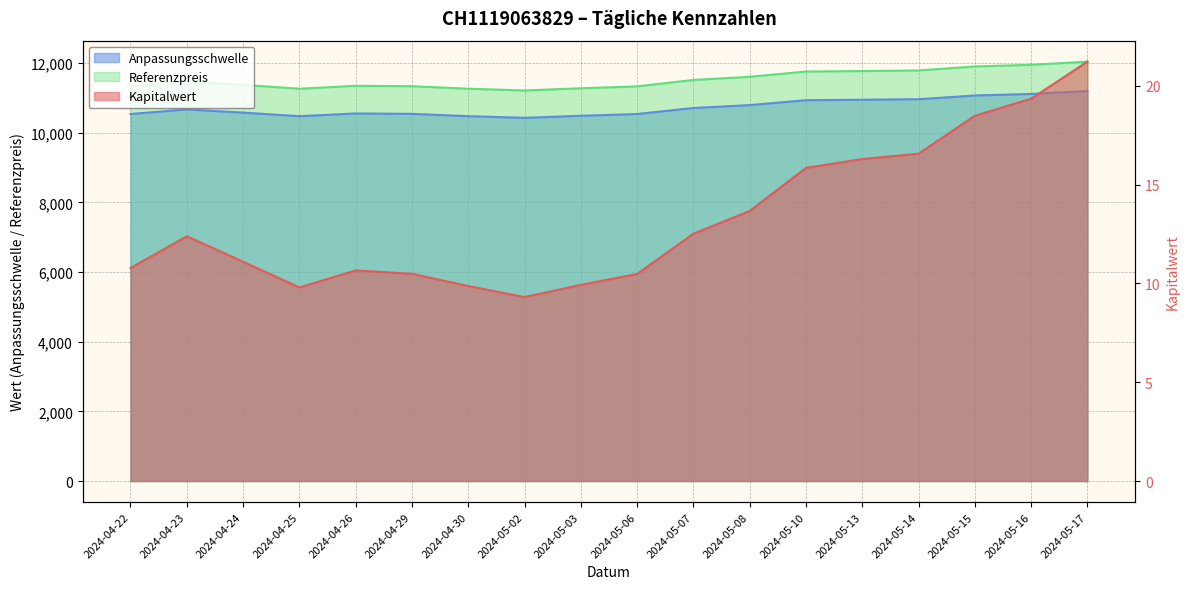

What is the sum of the Referenzpreis values at 2024-05-15 and 2024-04-24?

23270.0